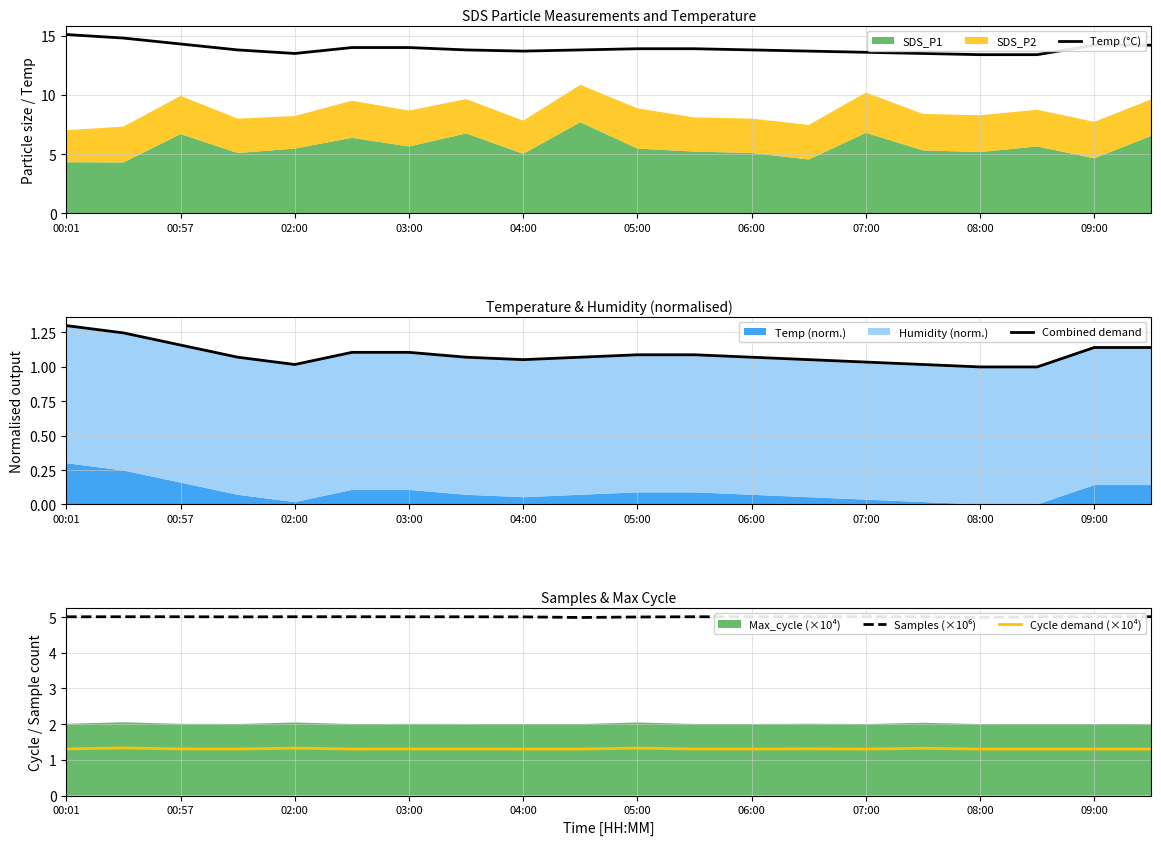

True or false: Temp (°C) has a value of 4.3 at 02:00.

False